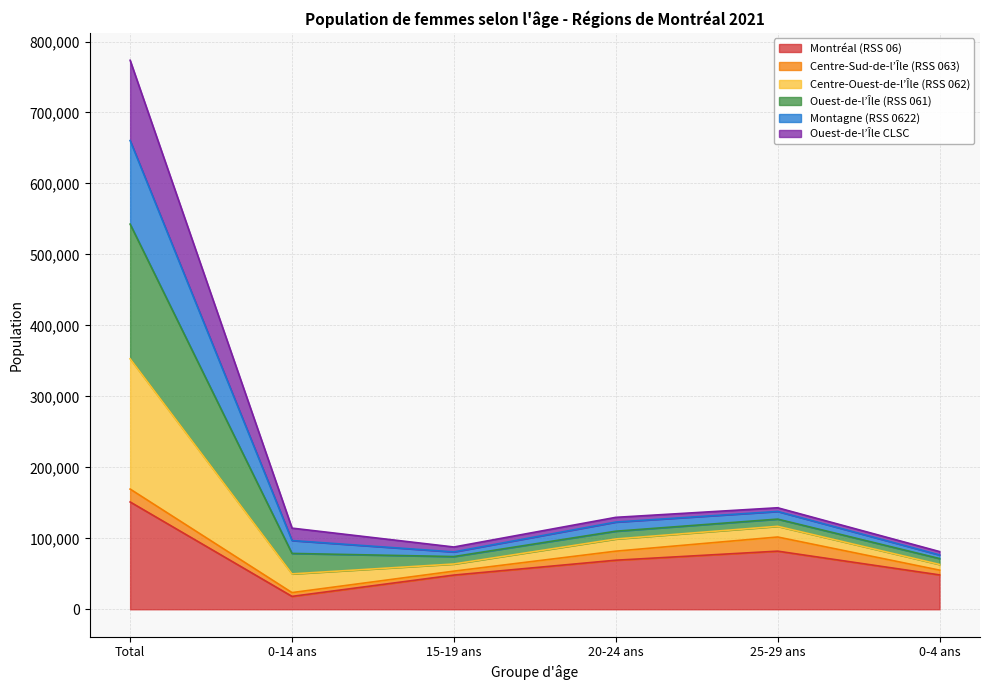

At which label does Montréal (RSS 06) reach its minimum?

0-14 ans